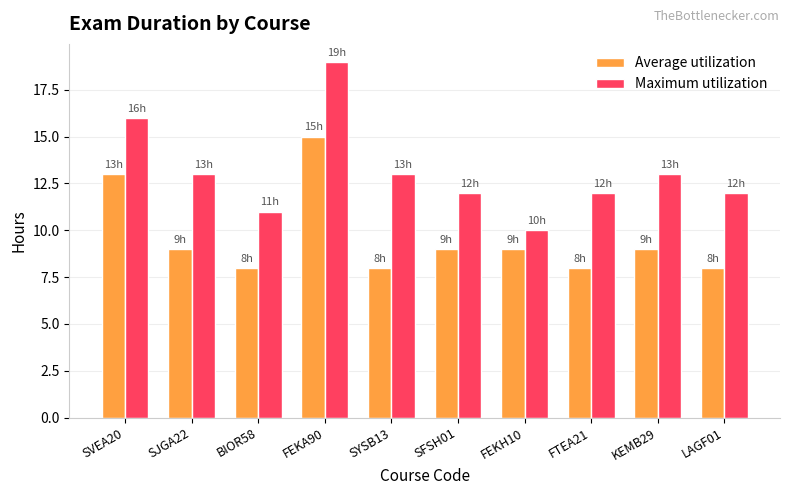

Between SJGA22 and FEKH10, which series saw the biggest shift?

Maximum utilization